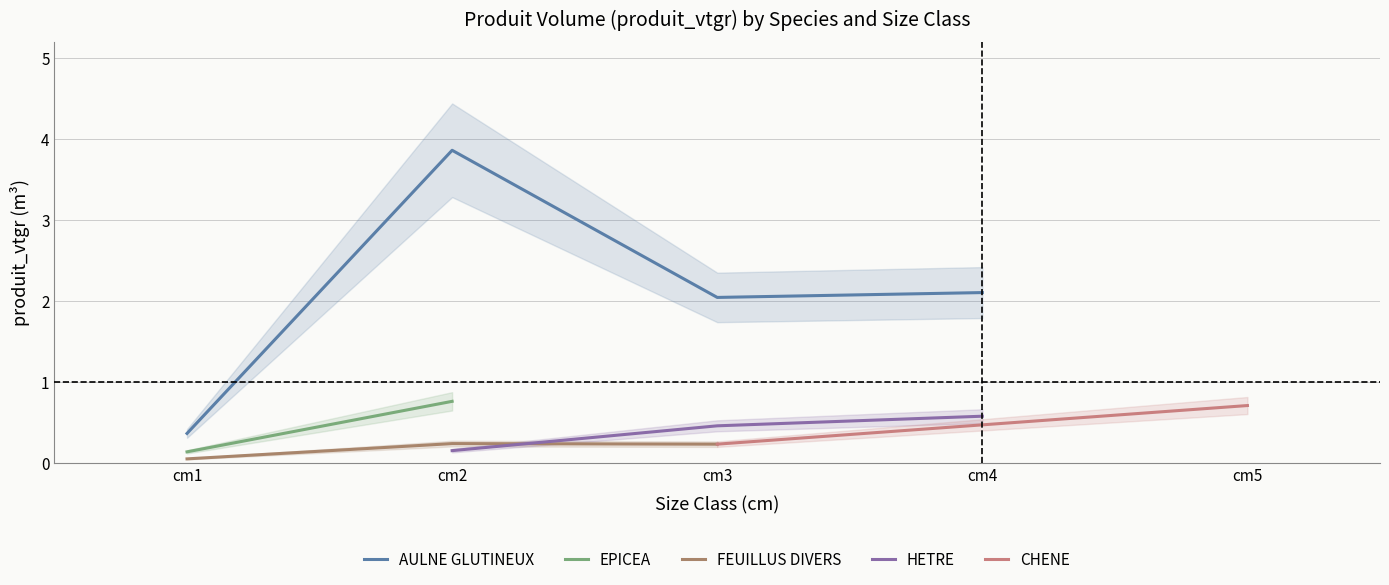

Where is the first local maximum for AULNE GLUTINEUX?

cm2